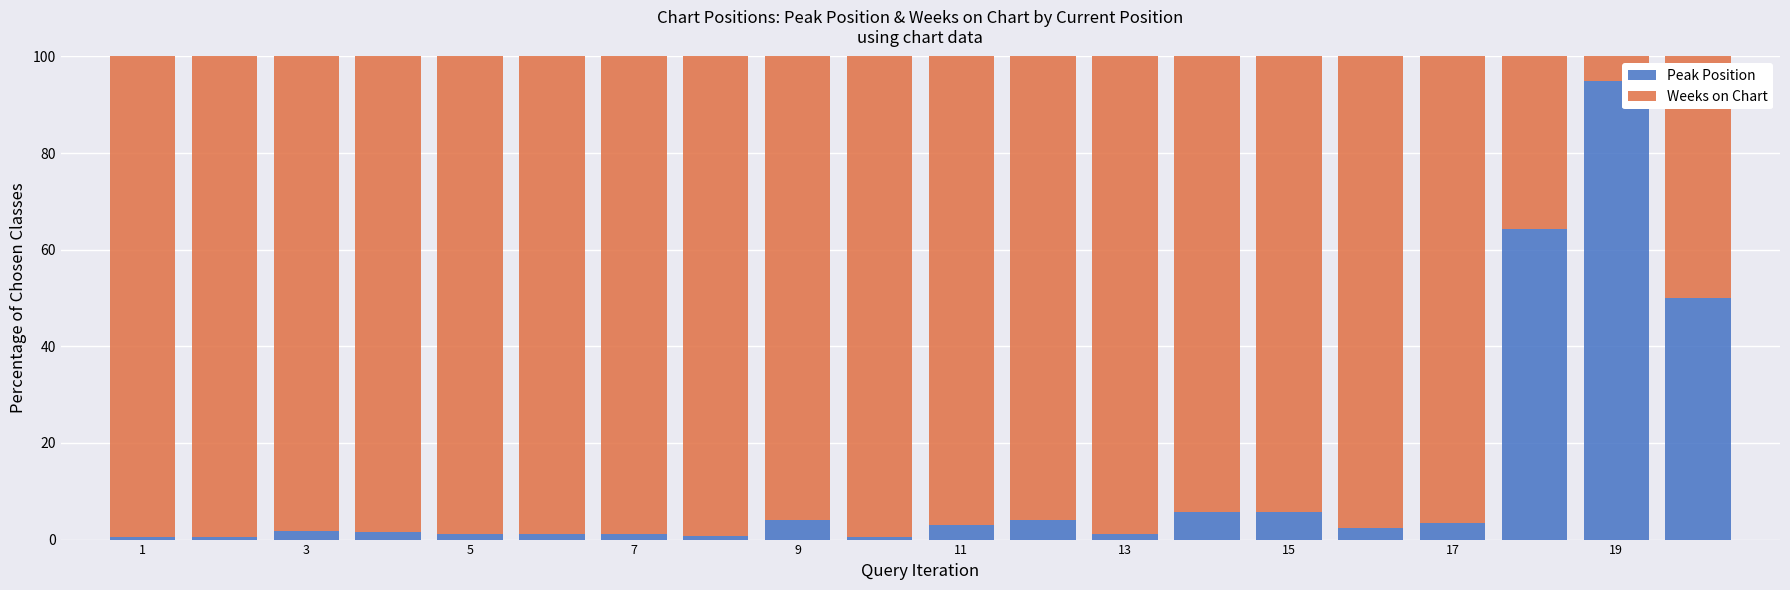

Are the bars horizontal?

No